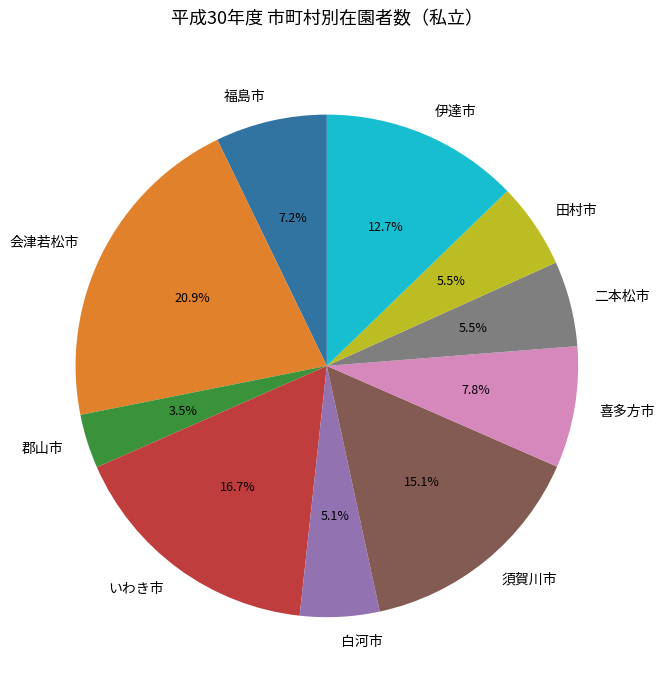

To the nearest percent, what portion does 喜多方市 represent?

8%